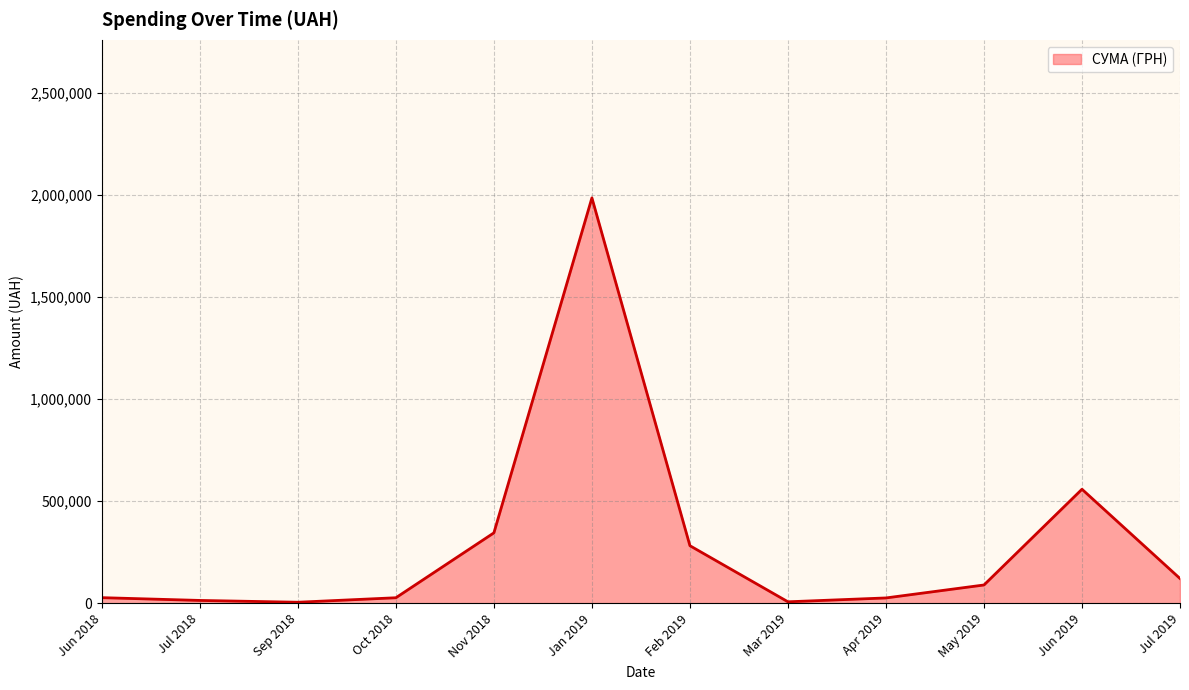

At which label is the value closest to 995633?

Jun 2019